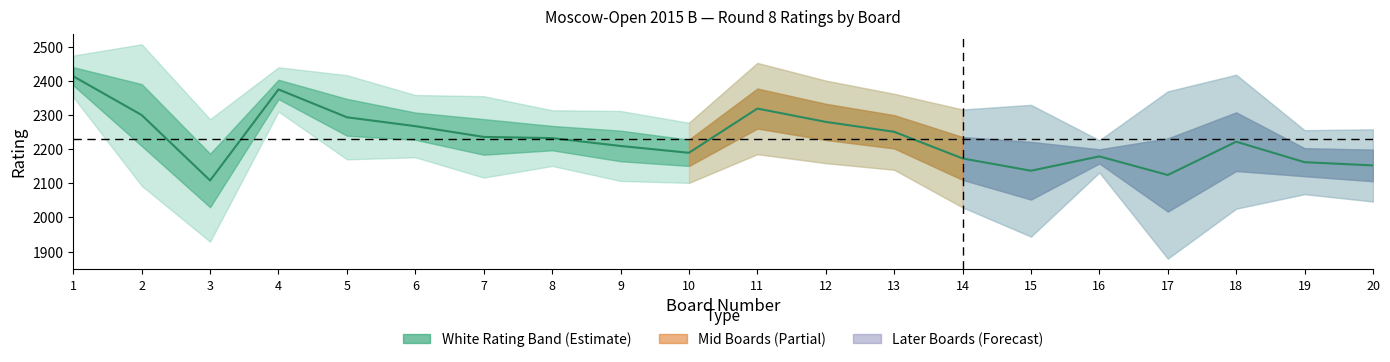

How many points are lower than both their immediate neighbors (excluding endpoints)?

4